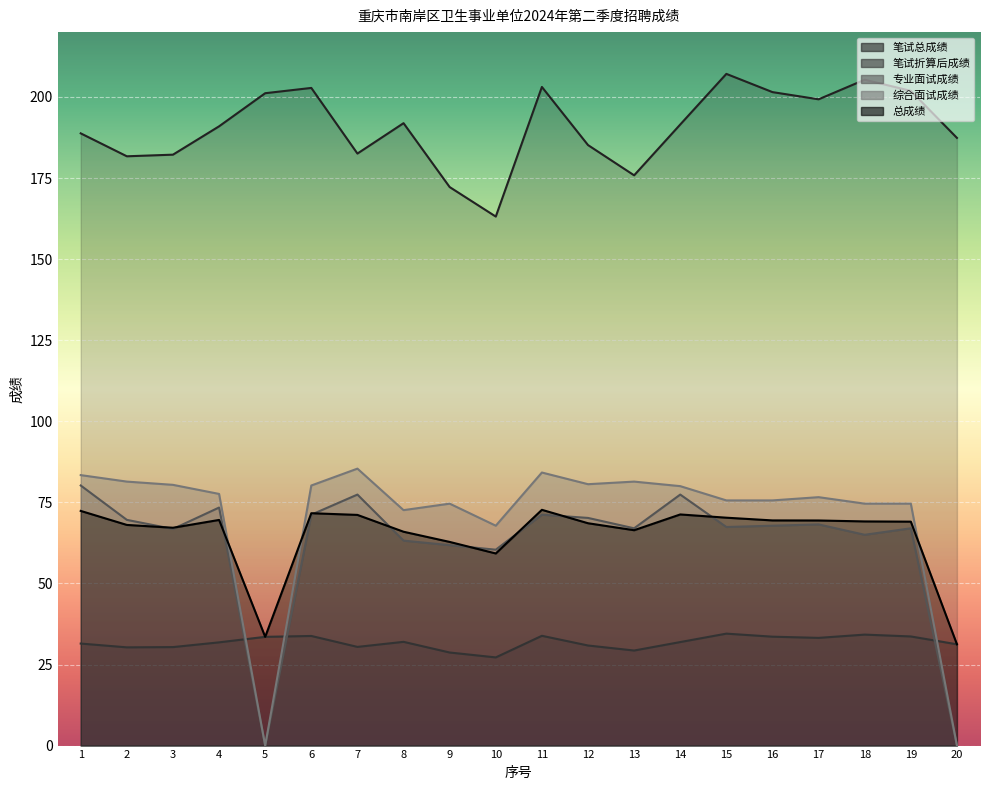

Rank the series at 9 from highest to lowest value.

笔试总成绩, 综合面试成绩, 总成绩, 专业面试成绩, 笔试折算后成绩